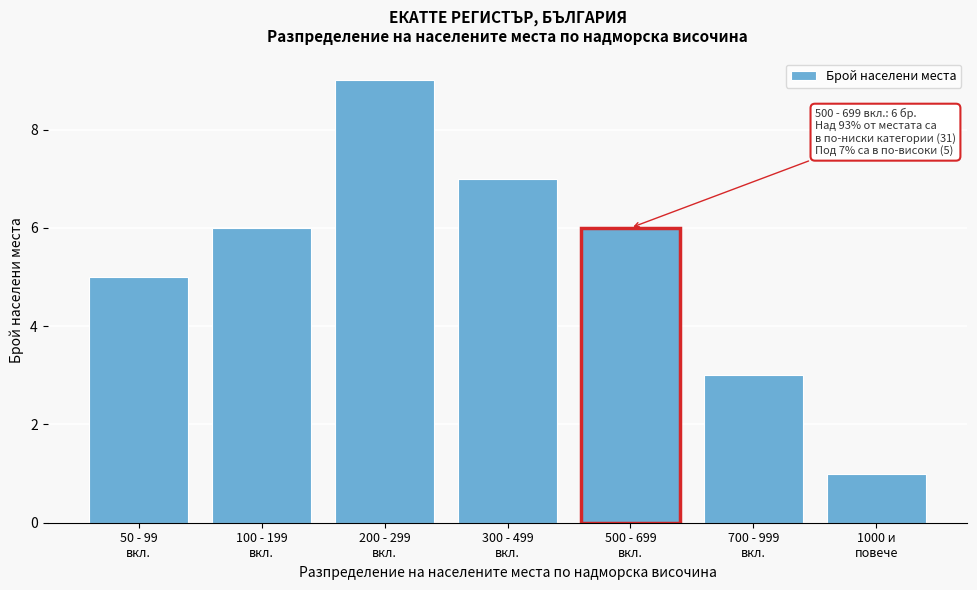

Reading right to left, transcribe all the data shown in this chart.

1	3	6	7	9	6	5